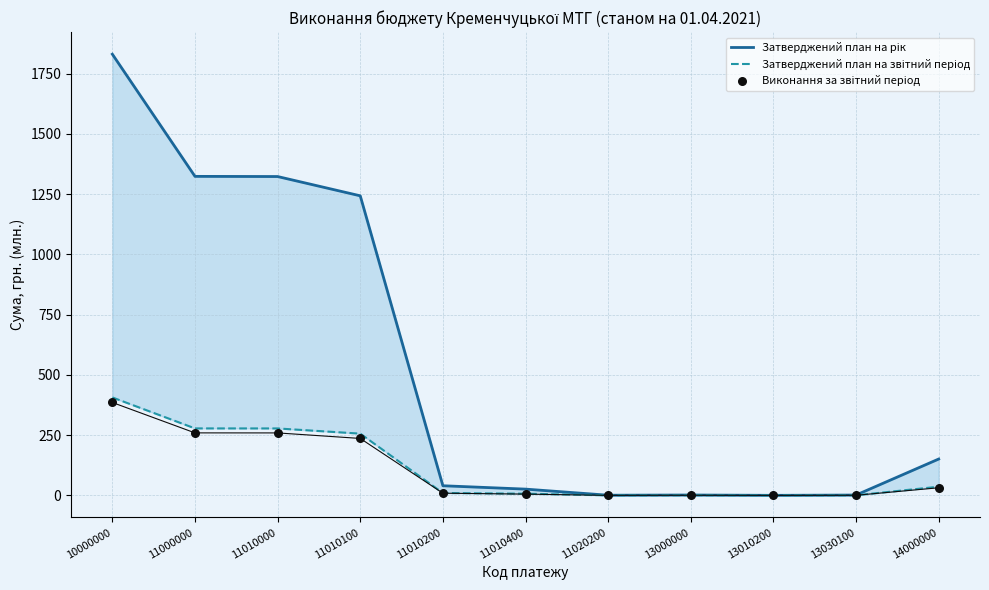

At how many categories does at least one series exceed 1472?

1